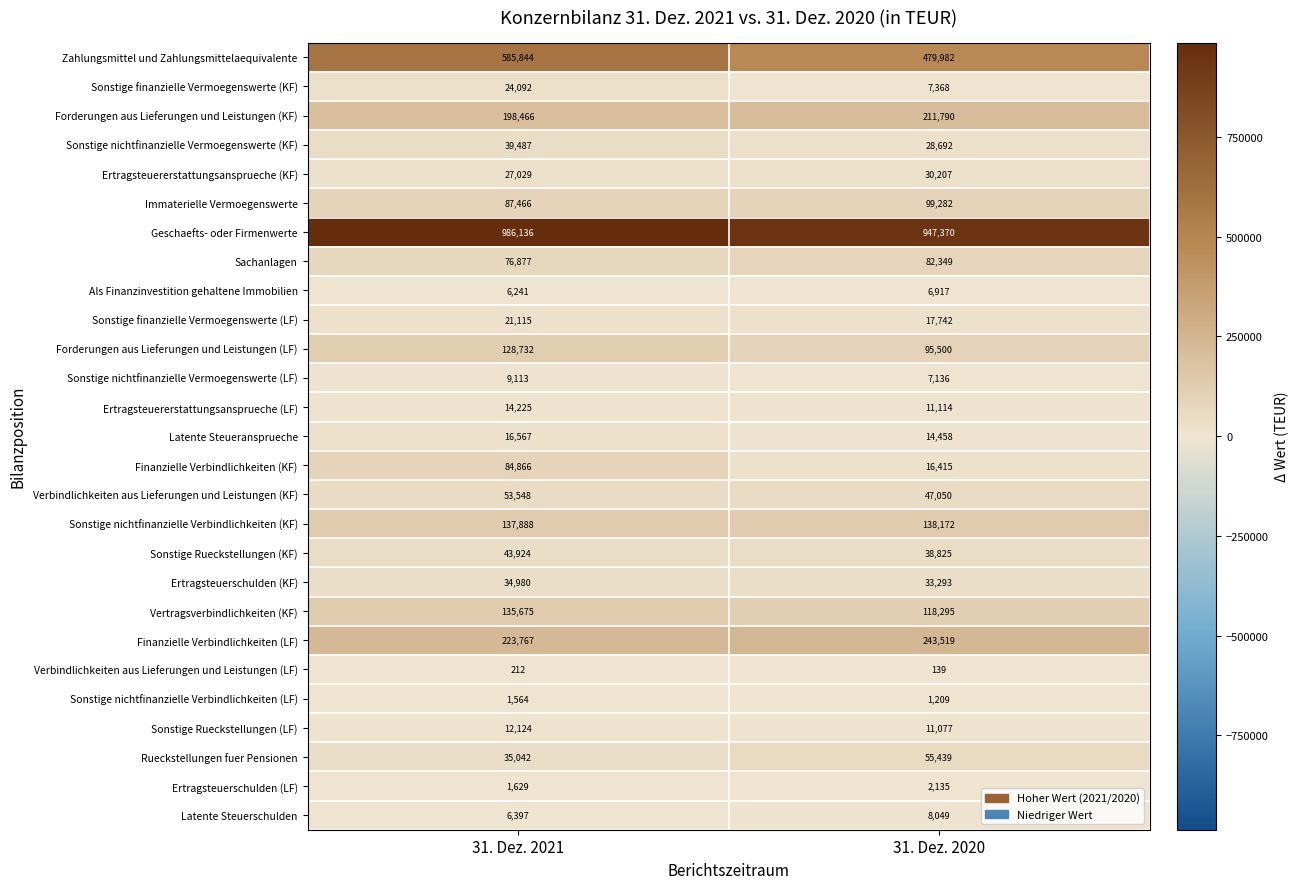

Which series changed the most between 31. Dez. 2021 and 31. Dez. 2020?

Zahlungsmittel und Zahlungsmittelaequivalente